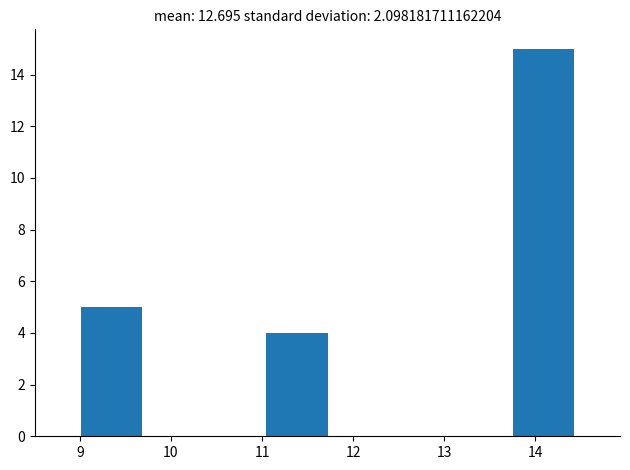

Reading left to right, transcribe this chart: for each bar, give the range it covers on the x-axis and its height. Neither the bar edges nor the heights are printed on the chart, so give them approximately, as read against the axes.

9.0 to 9.7: 5
9.7 to 10.4: 0
10.4 to 11.0: 0
11.0 to 11.7: 4
11.7 to 12.4: 0
12.4 to 13.1: 0
13.1 to 13.8: 0
13.8 to 14.4: 15